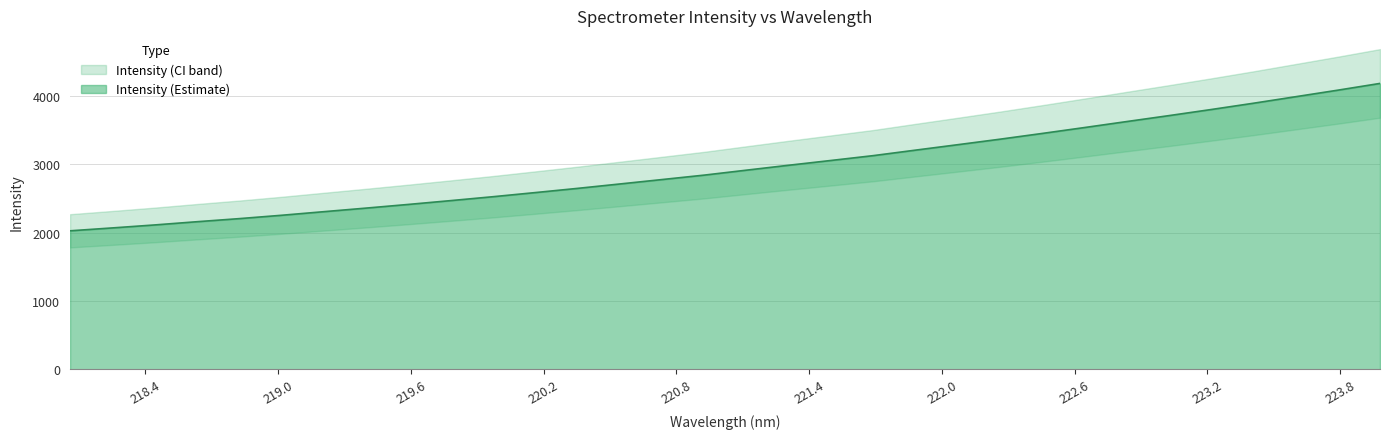

What is the sum of the values at 219.2067 and 218.442?

4419.8